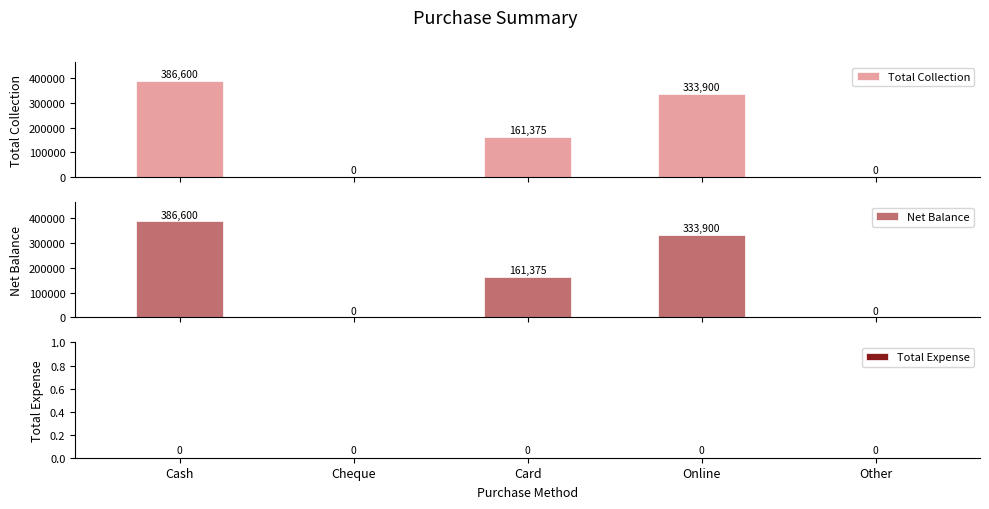

At how many categories does at least one series exceed 176359?

2